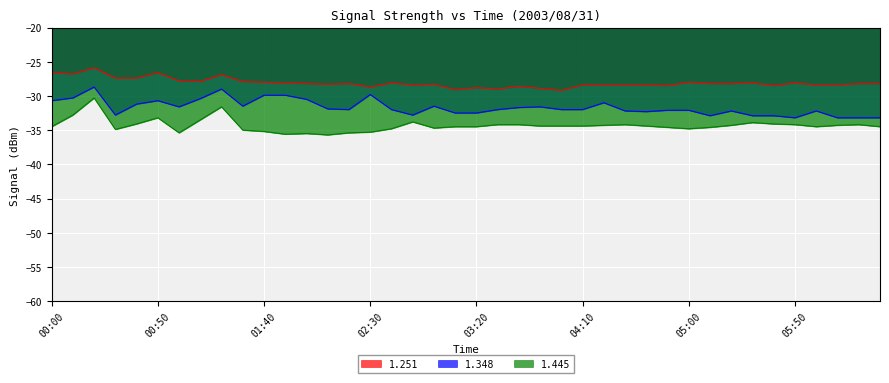

How many lines are shown in the chart?

3